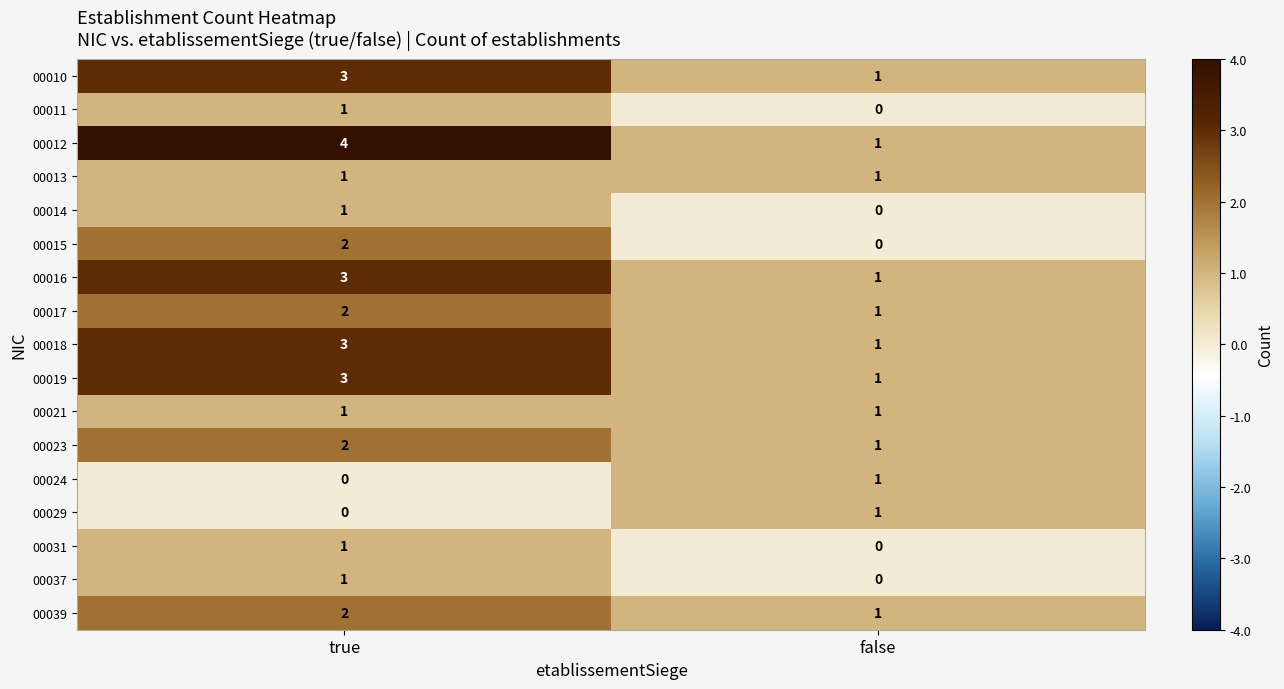

The 00019 series shows 3 at true. True or false?

True